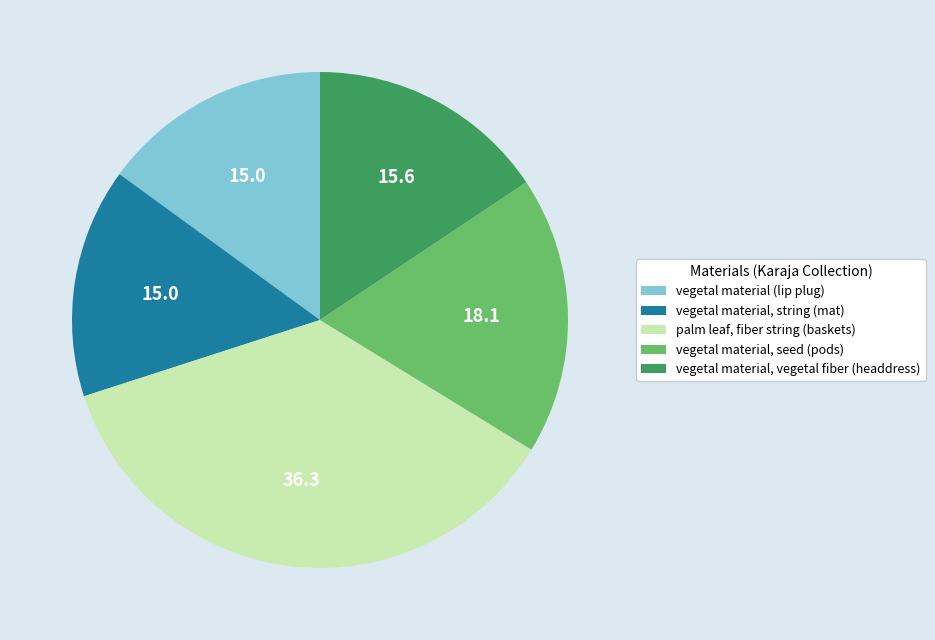

Which slice is the largest?

palm leaf, fiber string (baskets)